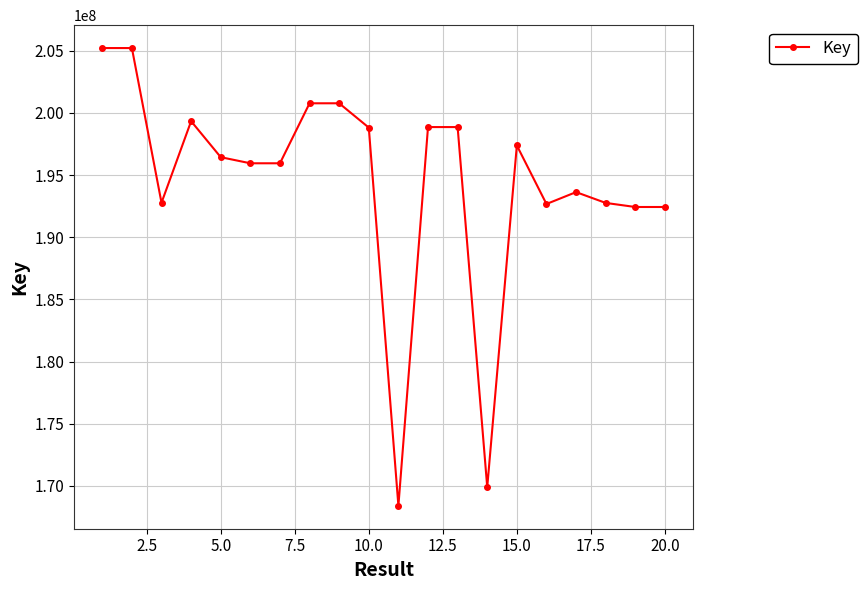

What is the minimum value shown in the chart?

168401718